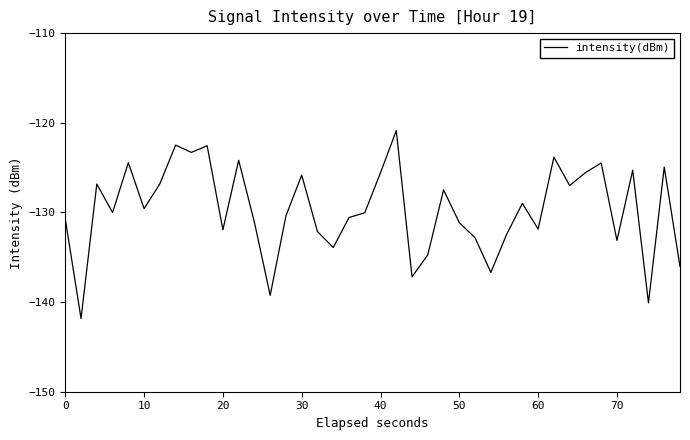

What is the difference between the maximum and minimum values?

21.0